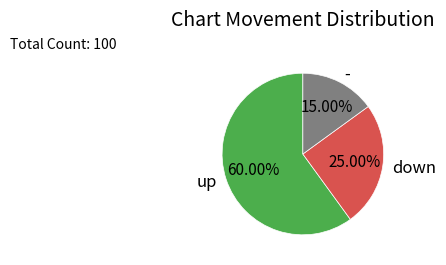

How many slices are in this pie chart?

3